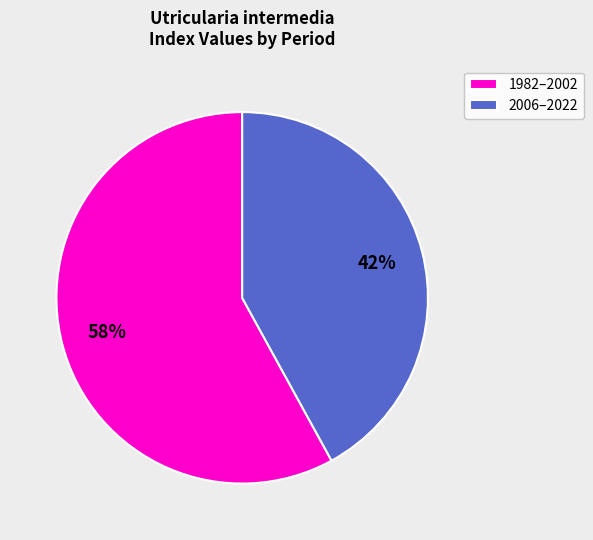

Which category has the biggest portion of the pie?

1982–2002